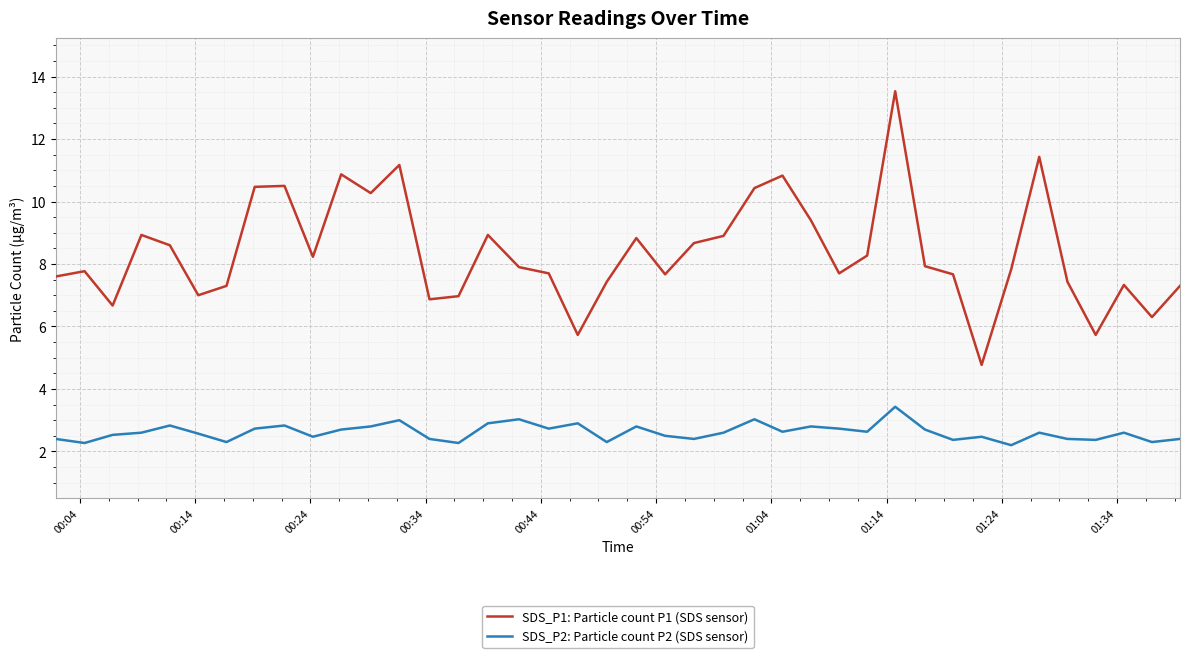

True or false: SDS_P1: Particle count P1 (SDS sensor) and SDS_P2: Particle count P2 (SDS sensor) cross at least once.

False